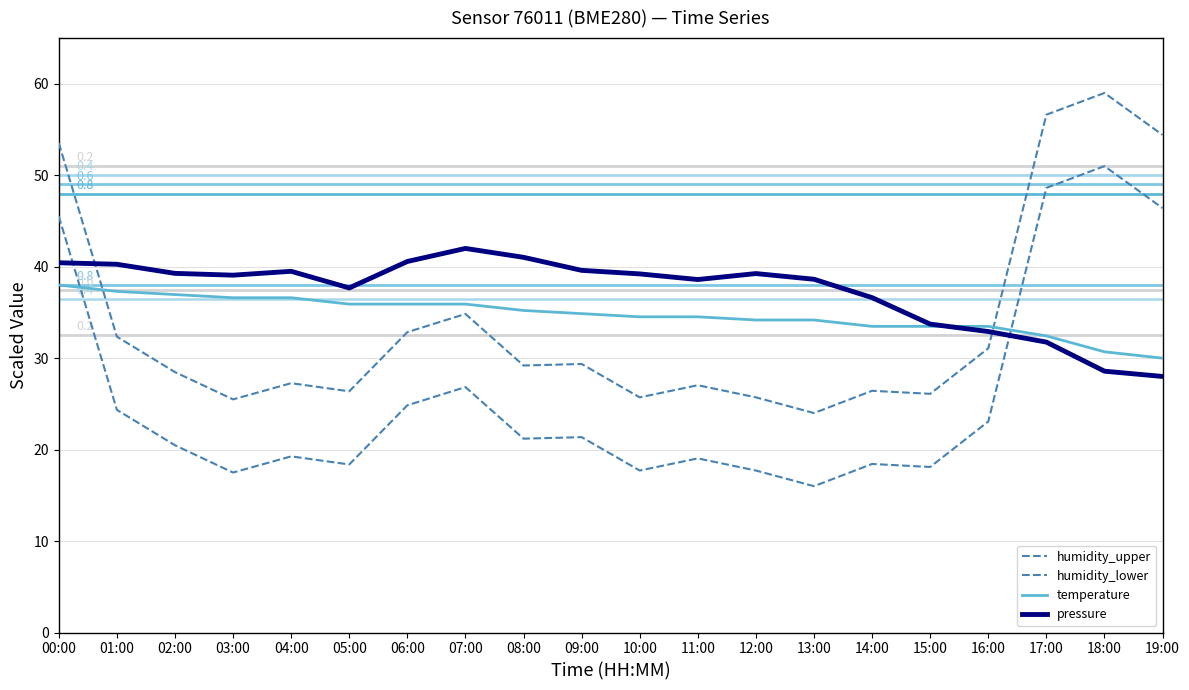

Where is pressure nearest to the value 35?

15:00